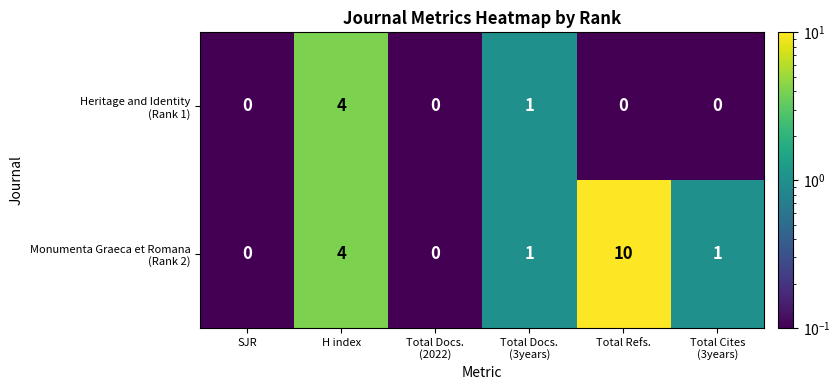

What is the greatest value displayed?

10